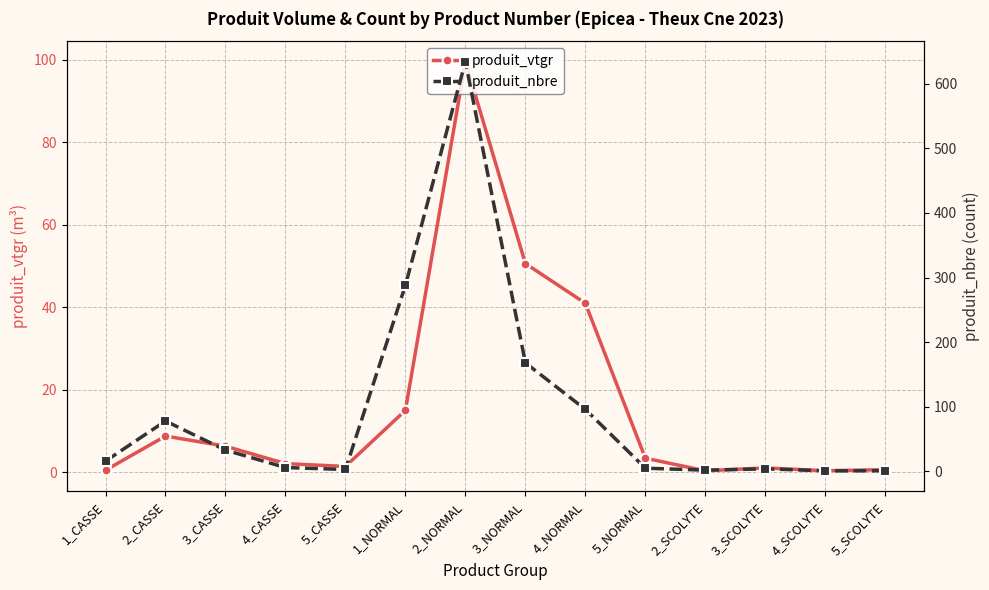

What position from the left is 4_SCOLYTE?

13